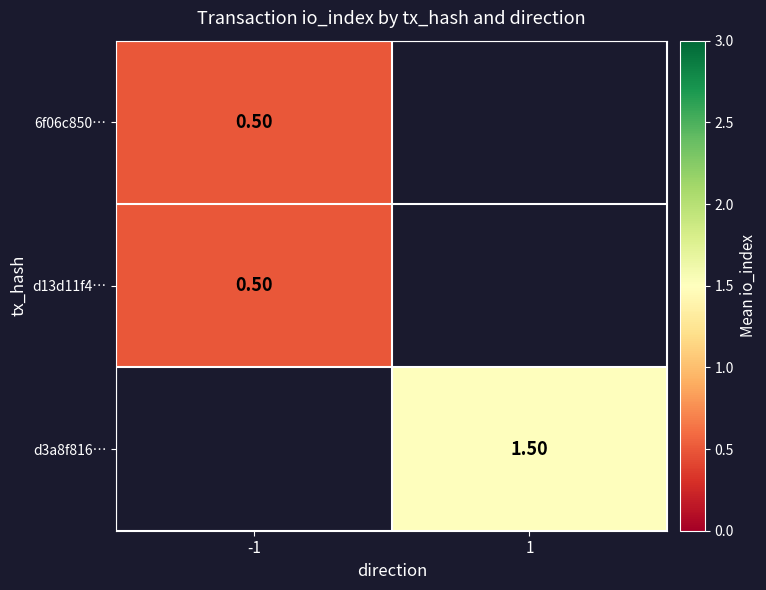

Between 1 and -1, which is larger?

-1